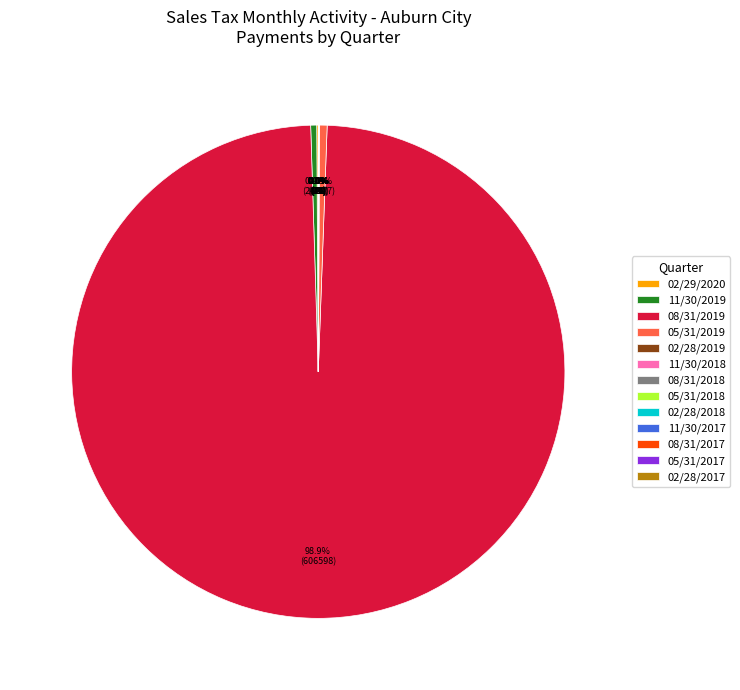

What portion of the pie excludes 05/31/2019?

99.5%